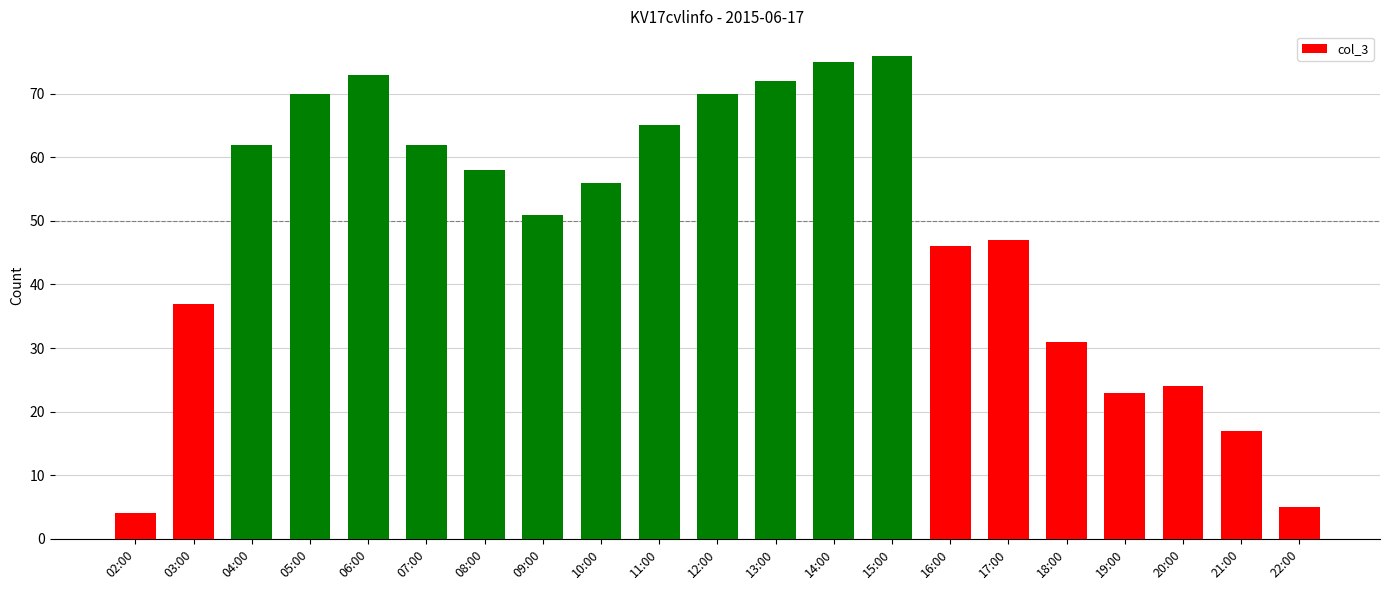

What is the greatest value displayed?

76